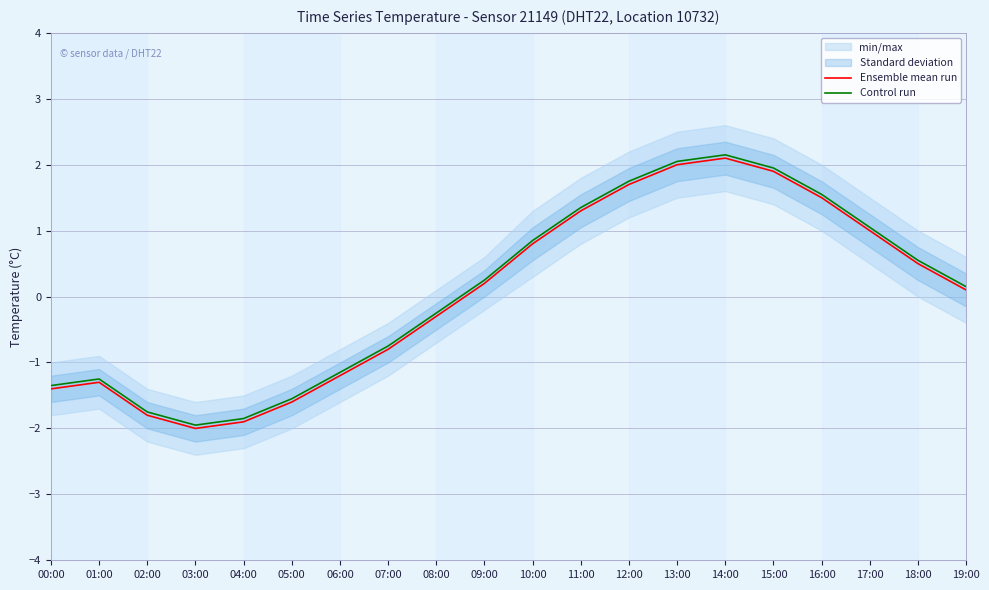

True or false: Ensemble mean run and Control run intersect in this chart.

False